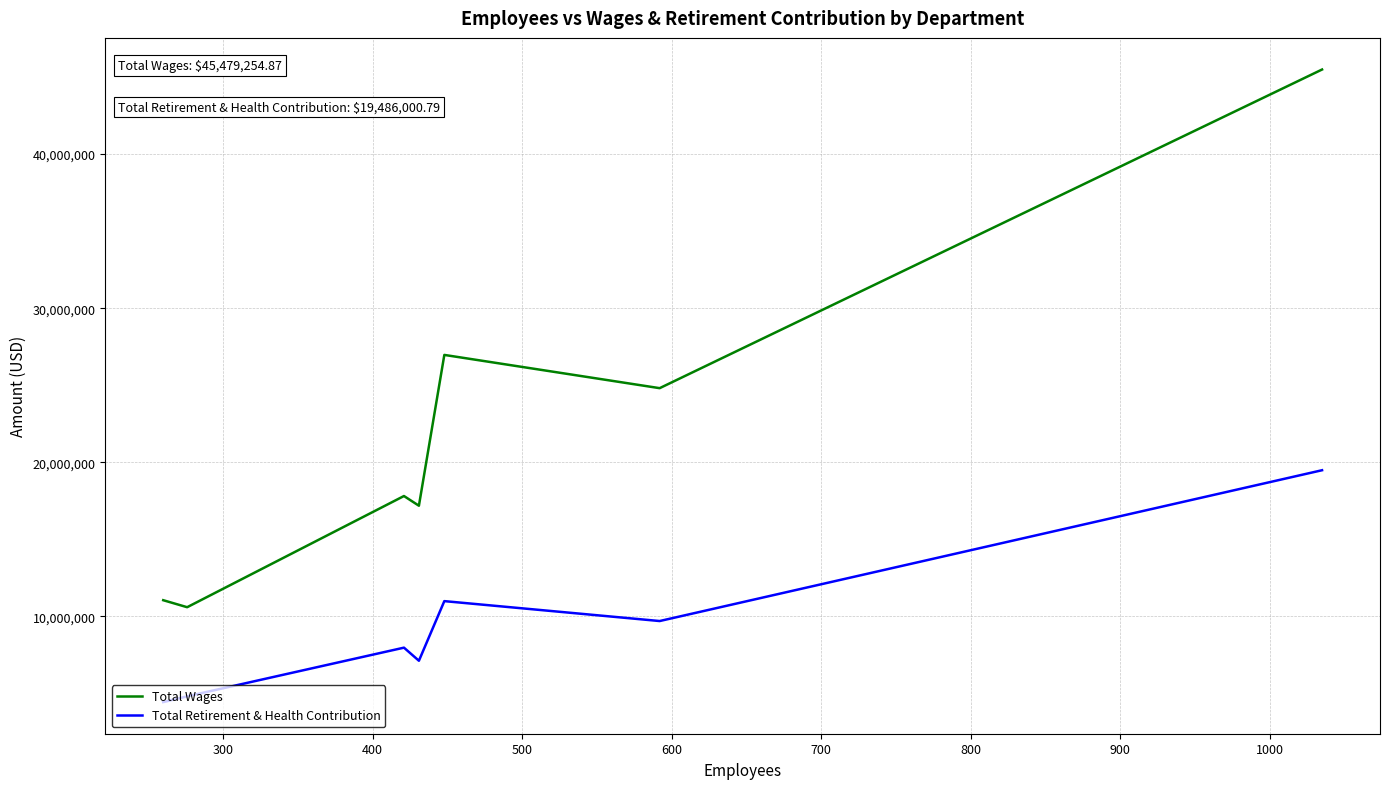

True or false: Total Wages and Total Retirement & Health Contribution cross at least once.

False